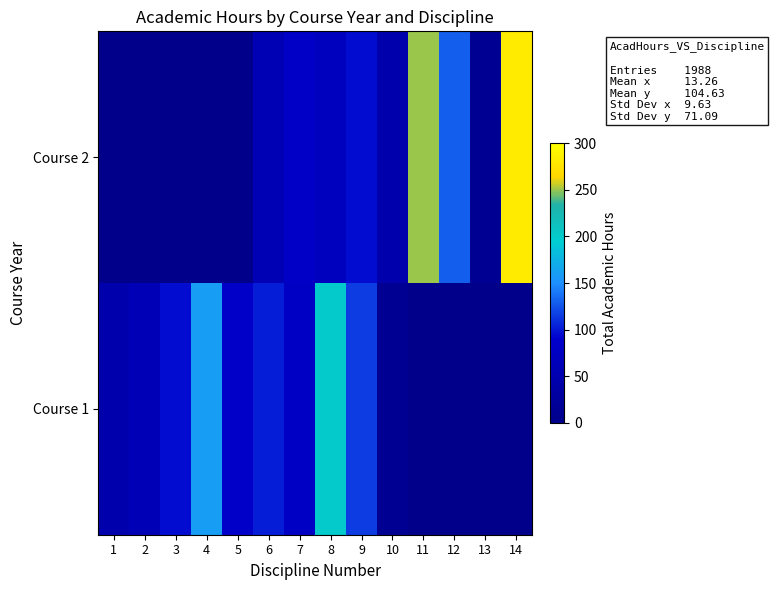

Count the number of data series in this chart.

2